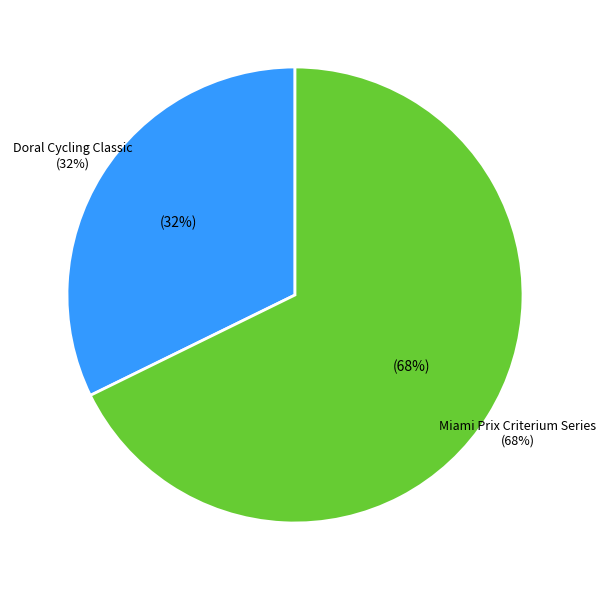

To the nearest percent, what percentage of the pie is Doral Cycling Classic?

32%